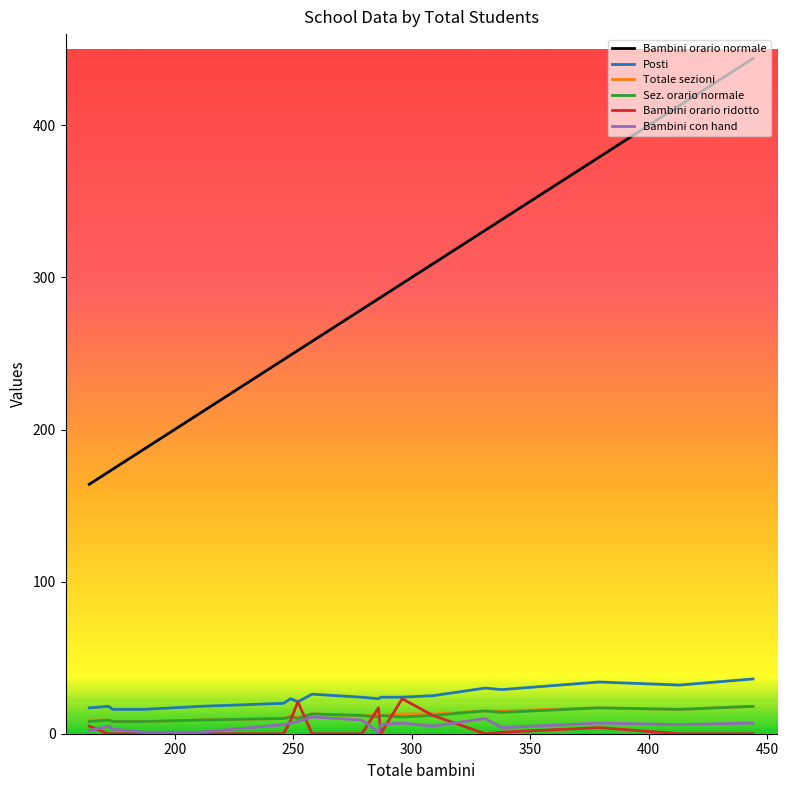

Which series has the widest spread of values?

Bambini orario normale